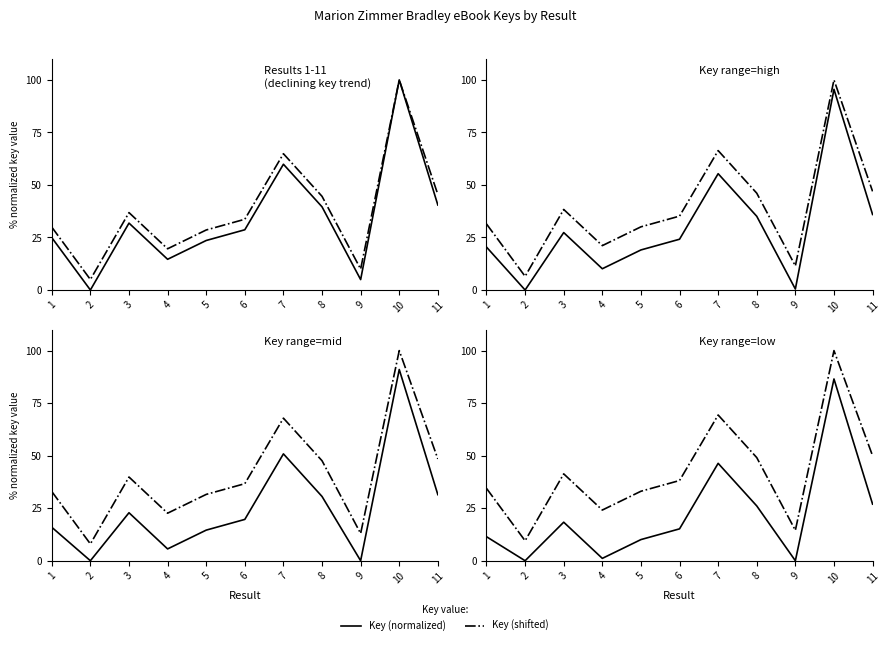

At how many categories does at least one series exceed 27?

8